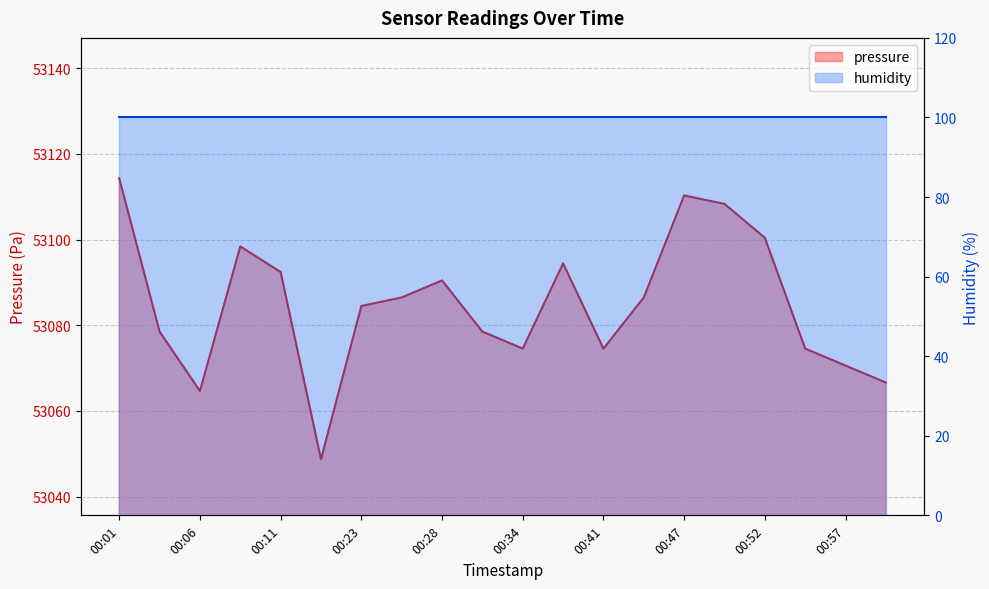

What is the value of the 1st point from the left?

53114.3